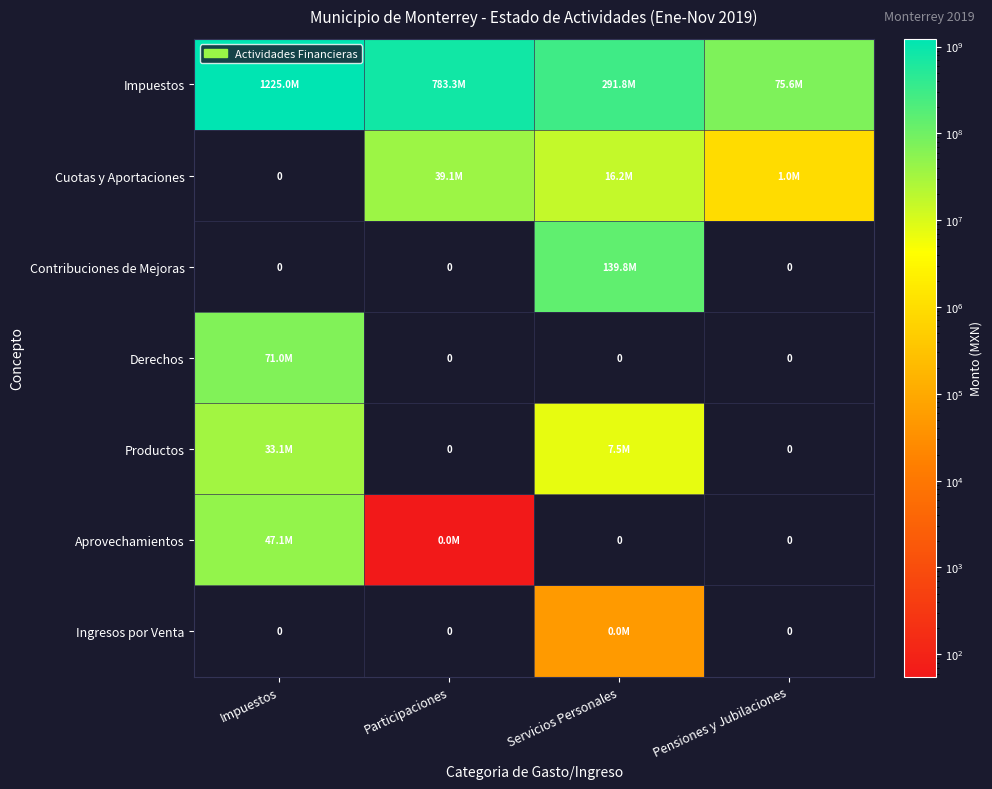

What is the total value across all series at Servicios Personales?

455320481.4